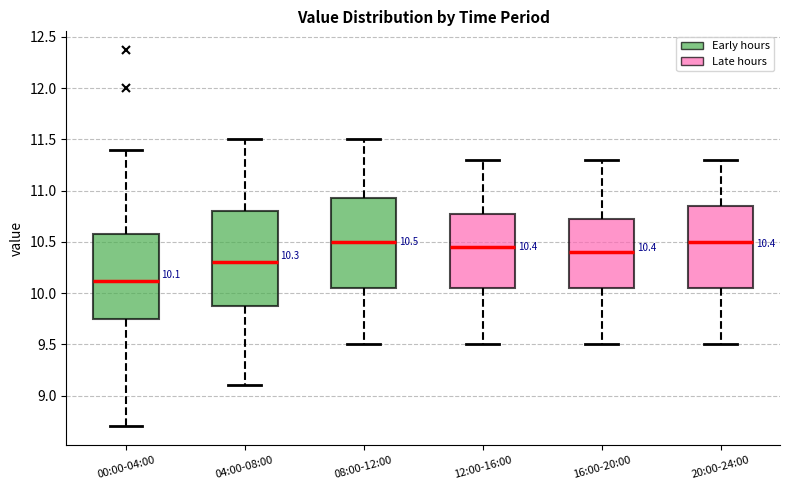

Which box has the lowest median line?

00:00-04:00